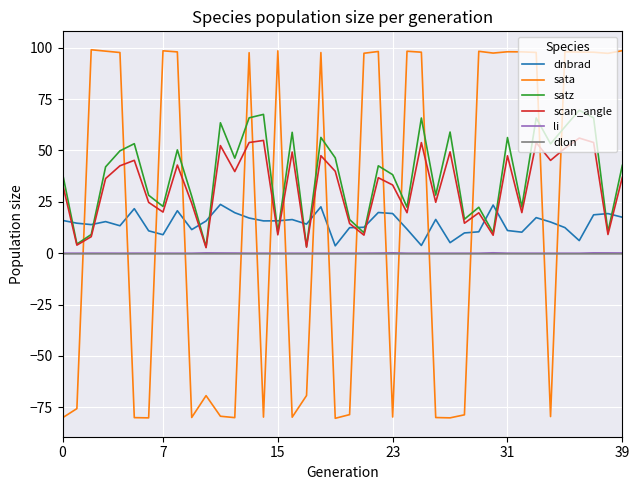

What is the highest value of the scan_angle series?

56.0